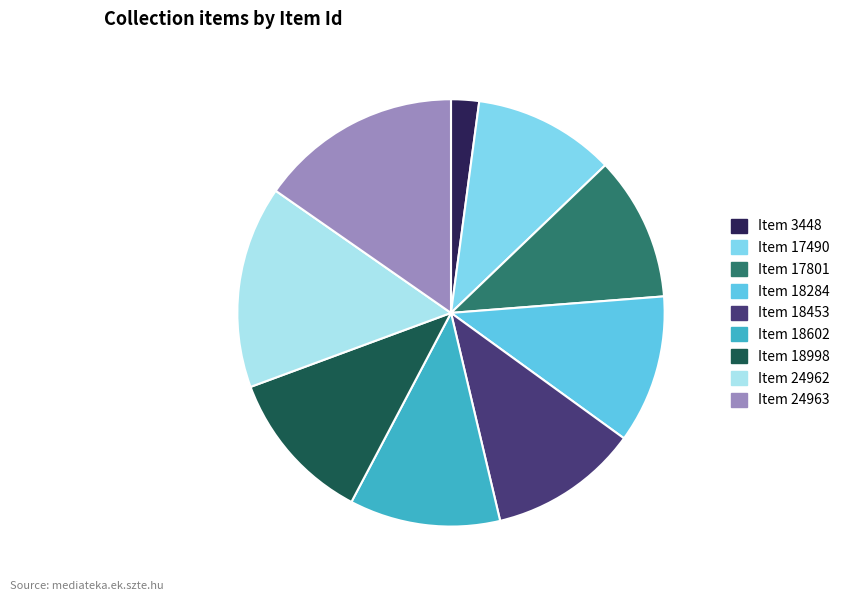

What is the change in value from Item 3448 to Item 18602?

+15154